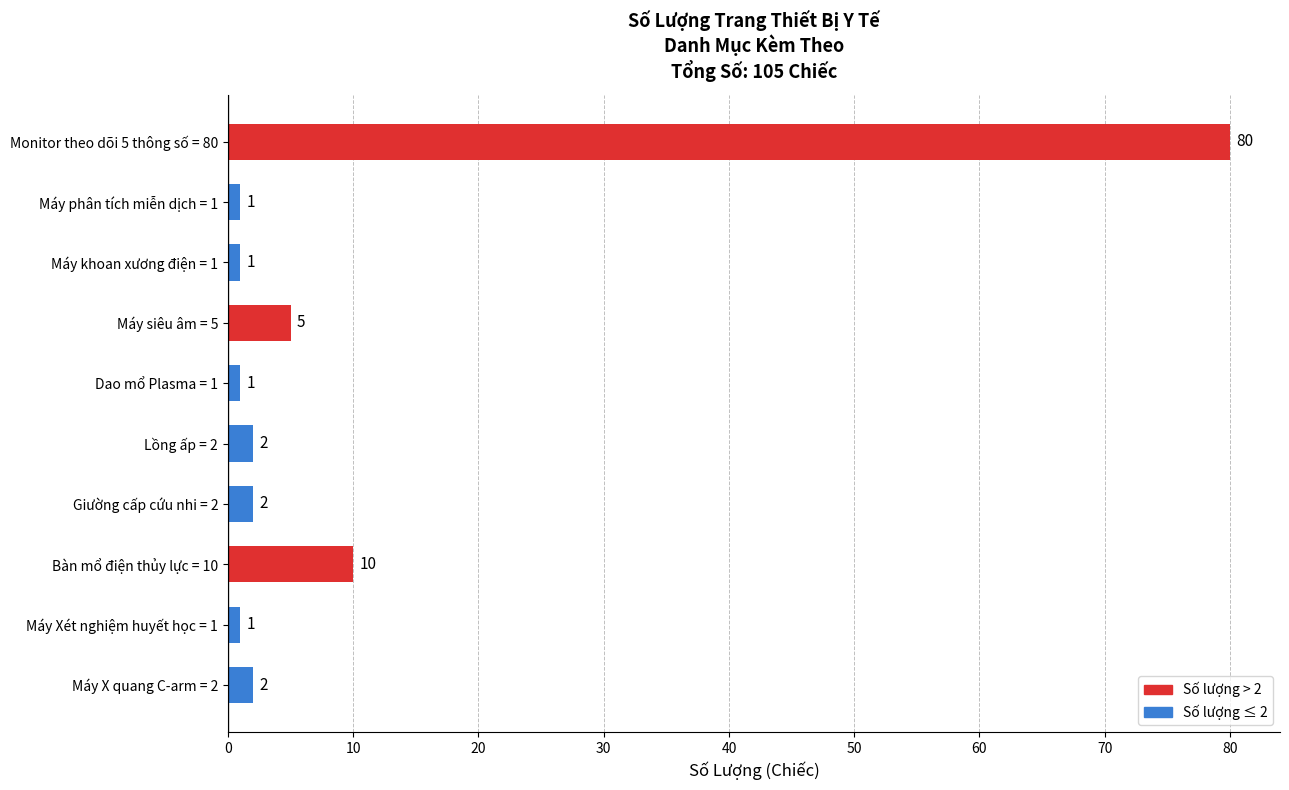

True or false: the data shows 1 at Dao mổ Plasma = 1.

True